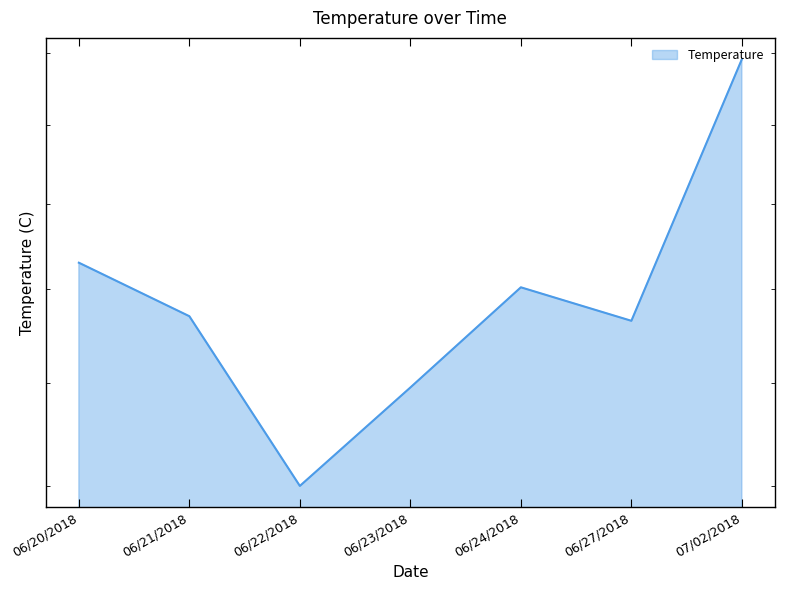

Approximately how many times larger is the value at 06/21/2018 compared to 07/02/2018?

0.8